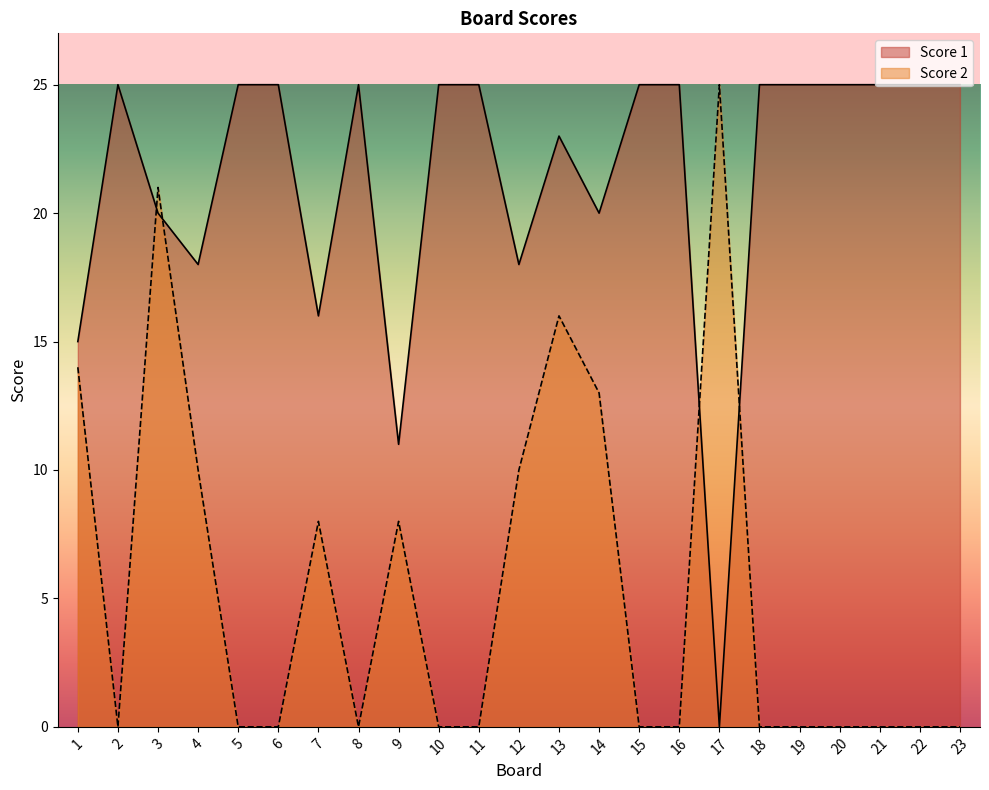

At 9, list the series in order from largest to smallest.

Score 1, Score 2